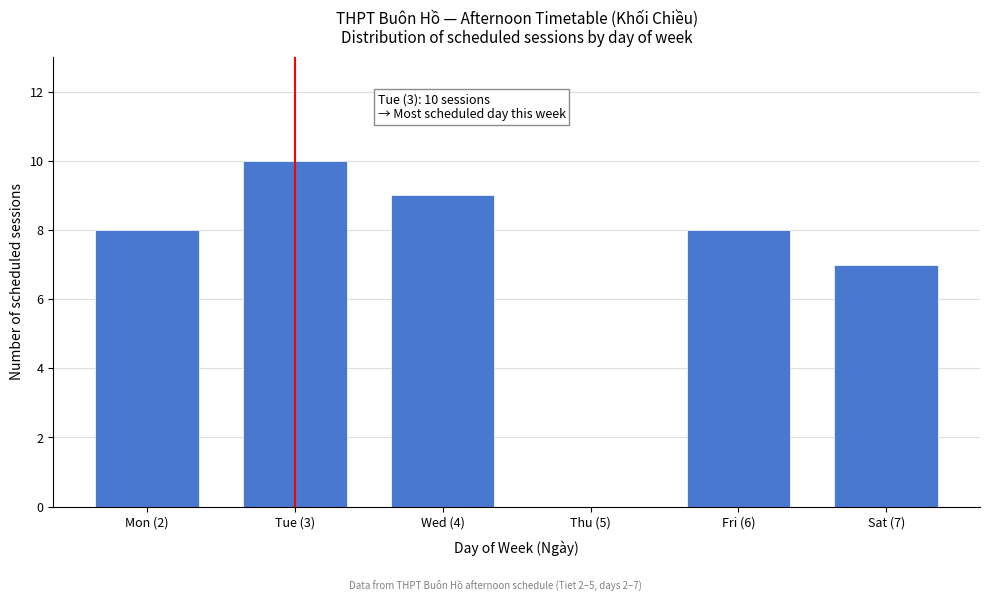

Reading left to right, what are all the values shown in this chart?

Mon (2)=8	Tue (3)=10	Wed (4)=9	Thu (5)=0	Fri (6)=8	Sat (7)=7